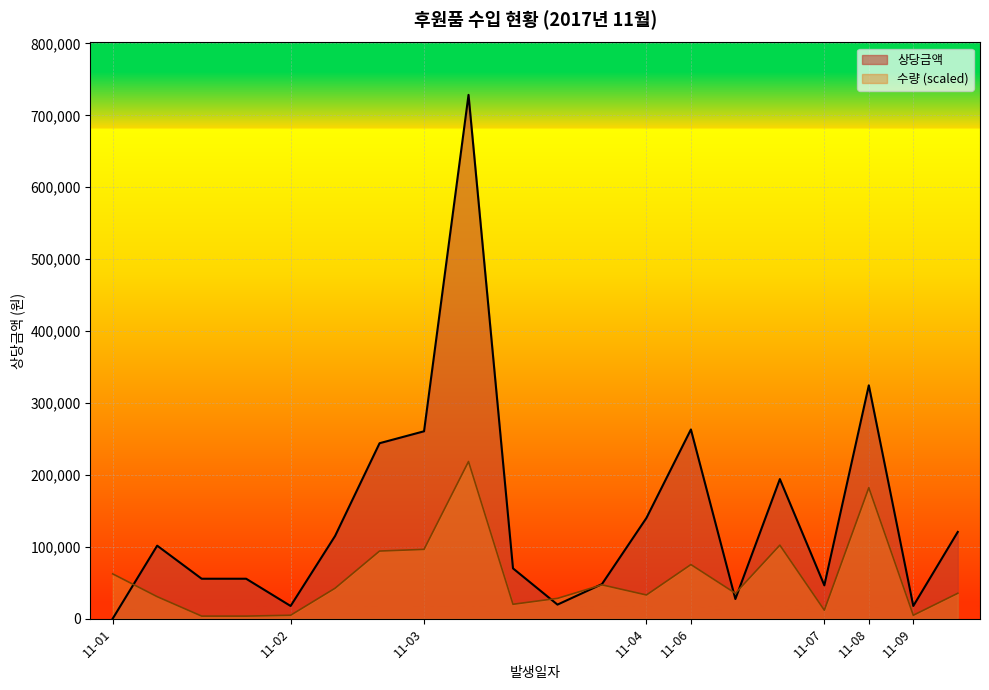

True or false: 상당금액 has a value of 55500 at 2017-11-01.

True